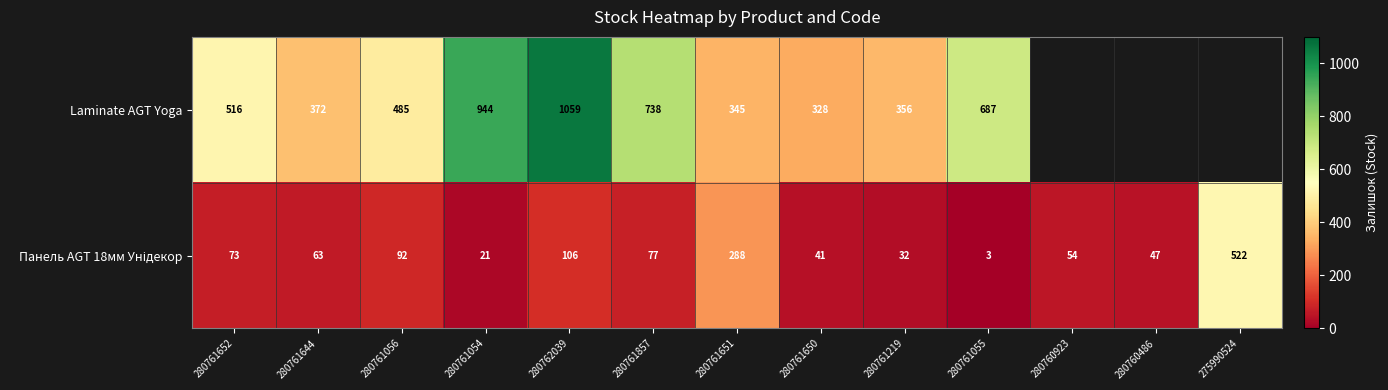

Is it true that Laminate AGT Yoga equals 356 at 280761219?

True